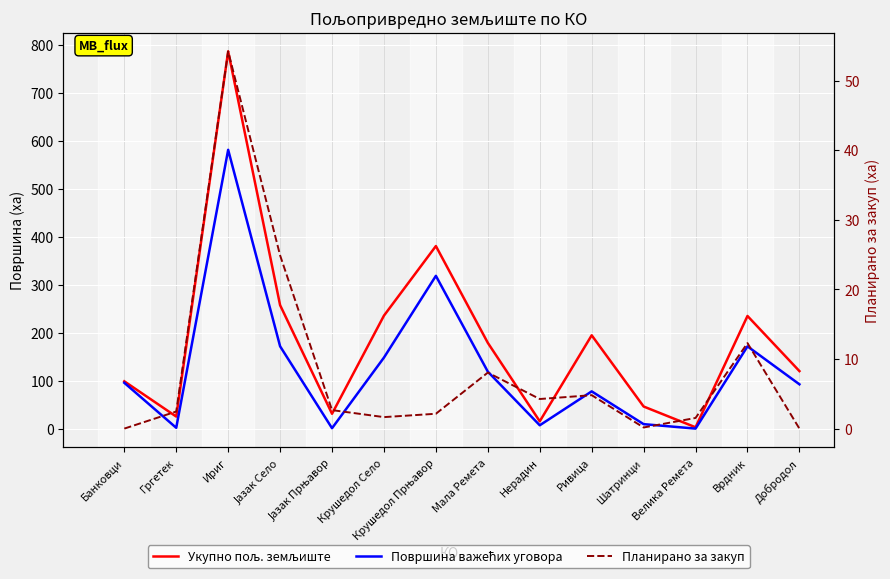

Where does the Површина важећих уговора series first go above 96?

Банковци